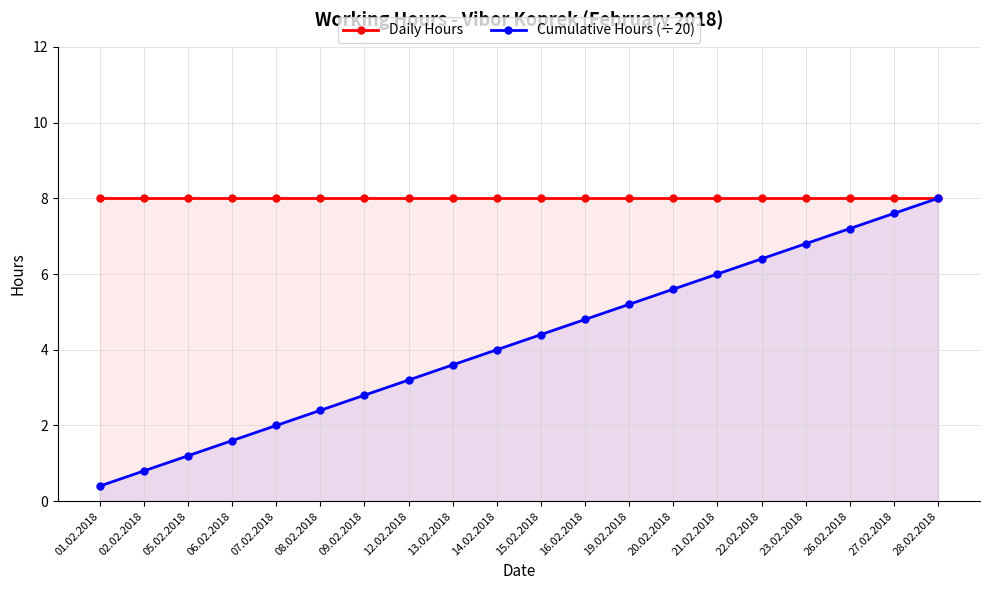

Rank the series by their average value, from lowest to highest.

Cumulative Hours (÷20), Daily Hours